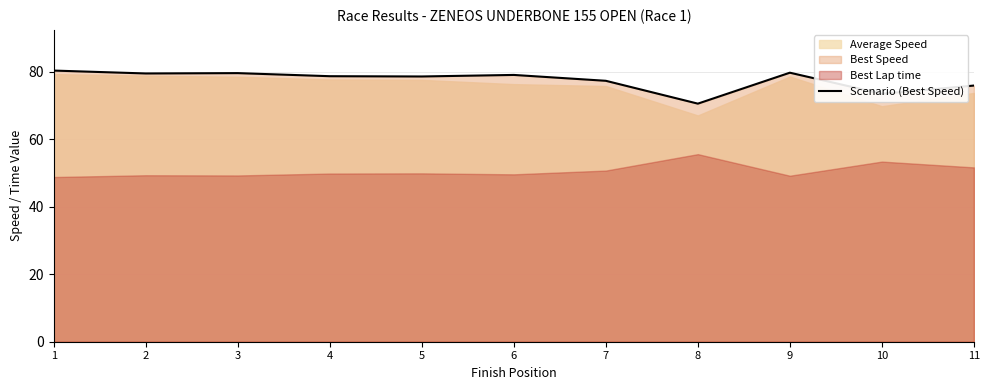

True or false: the data has more than 1 interior local peaks.

True